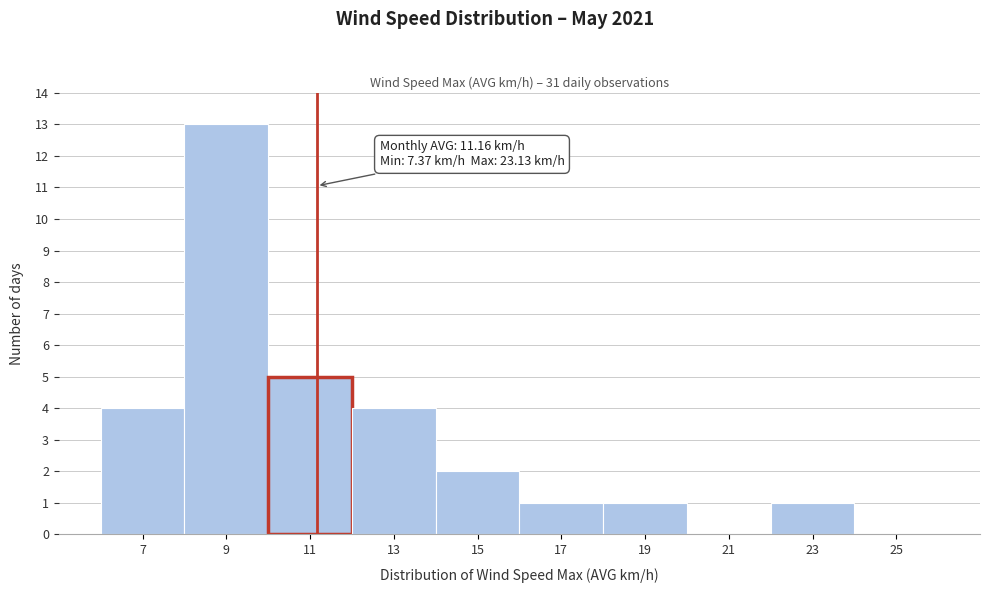

Over which range of the x-axis is the bar tallest?

8 to 10